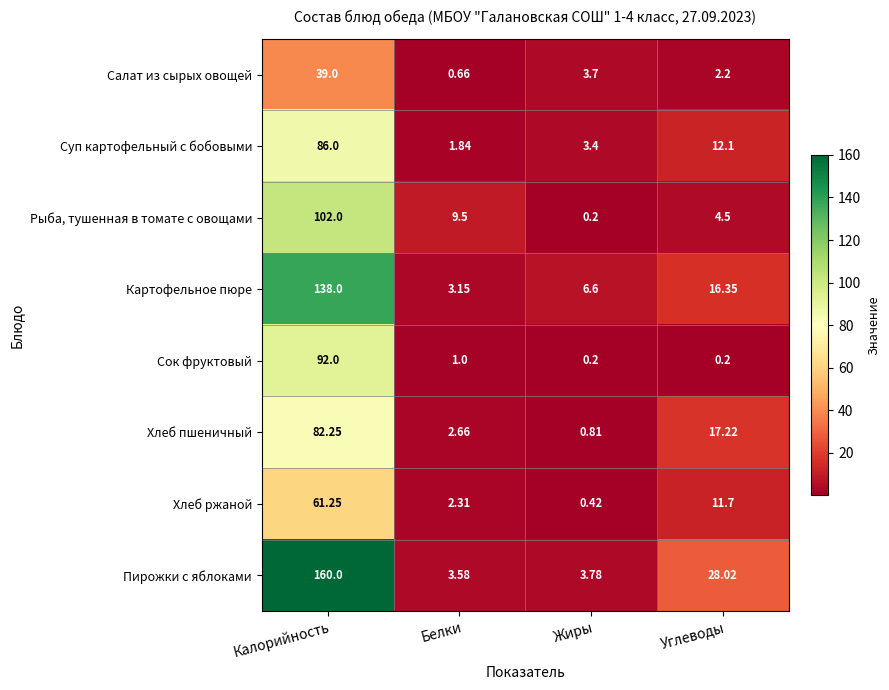

Which series has the largest range (max minus min)?

Пирожки с яблоками